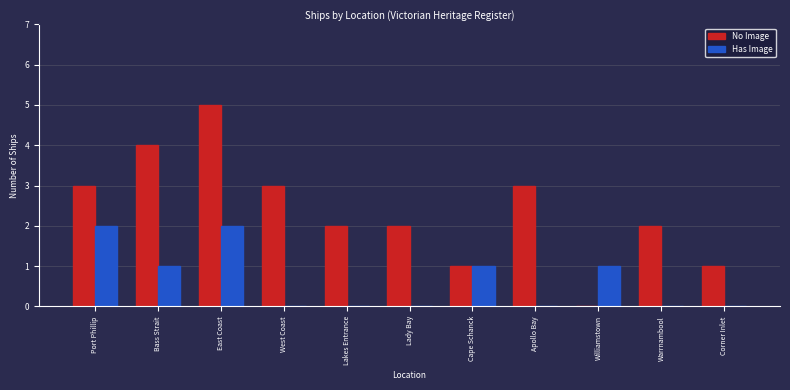

What is the approximate value of No Image at Port Phillip?

3